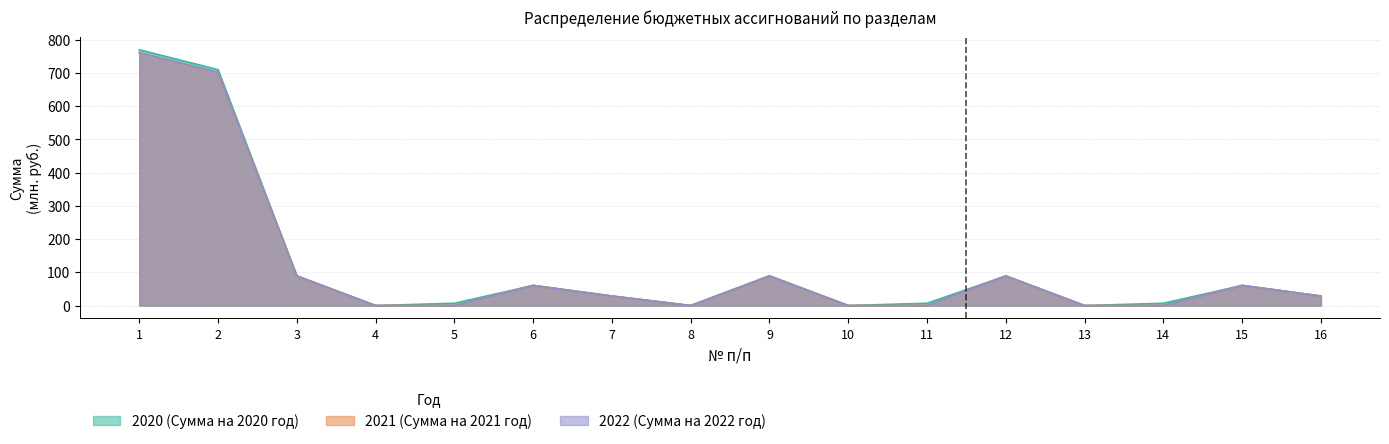

What is the spread (max minus min) of values at 15?

0.3